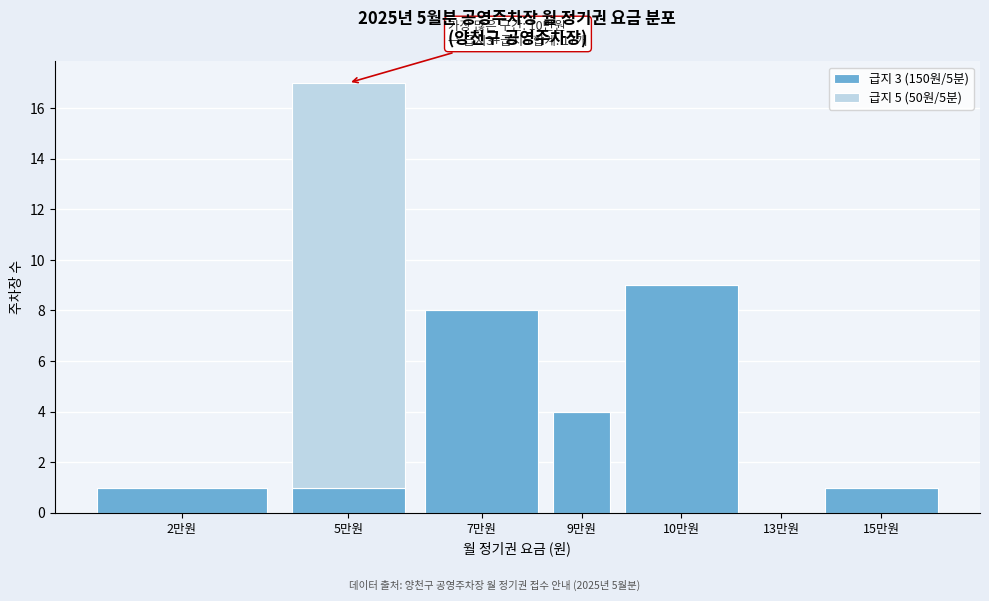

Reading left to right, list the values for the 급지 3 (150원/5분) series.

2만원=1	5만원=1	7만원=8	9만원=4	10만원=9	13만원=0	15만원=1